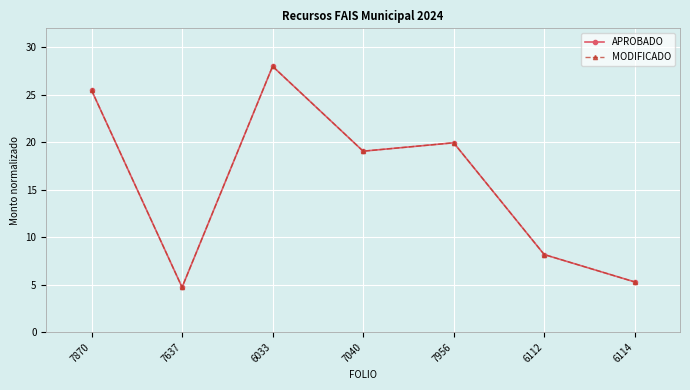

Is this an area chart (filled region under the line)?

No